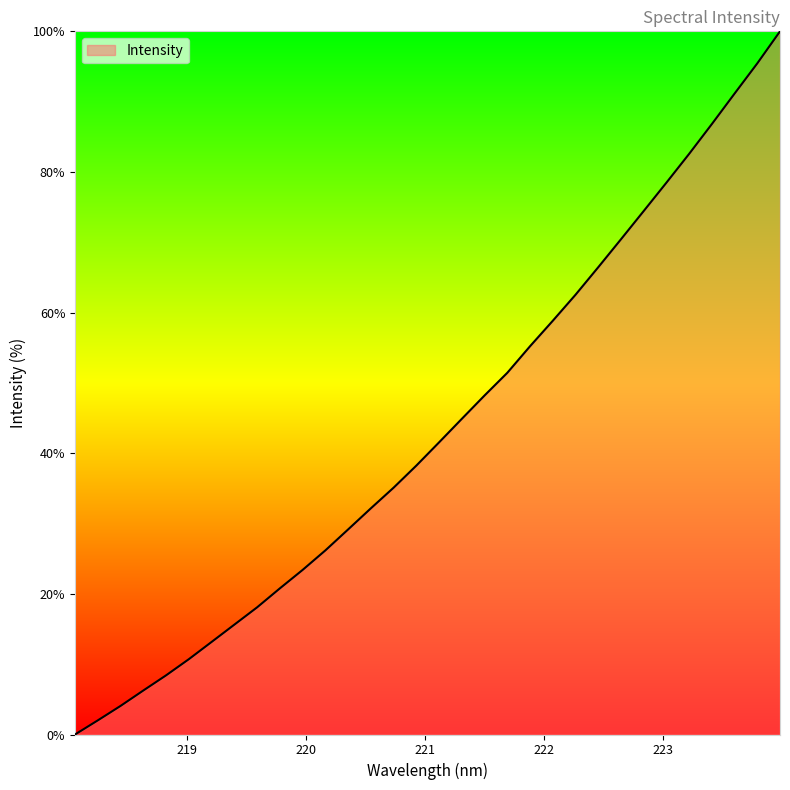

How many distinct data groups are displayed?

1